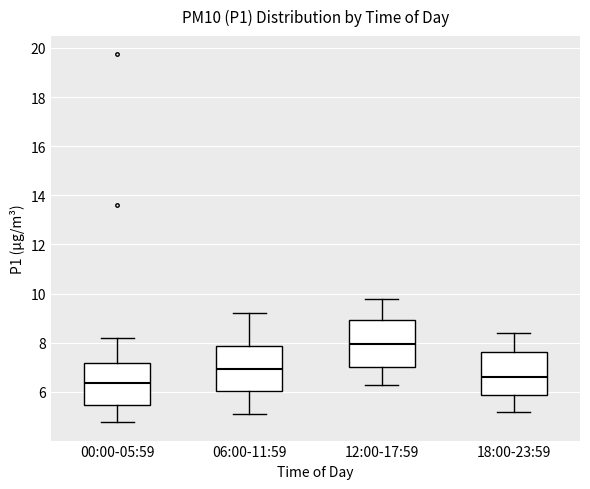

Which box's median line is the highest?

12:00-17:59